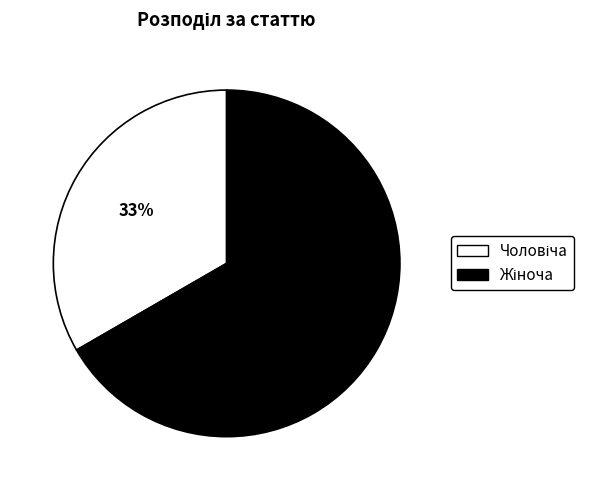

Does any single category account for the majority?

Yes